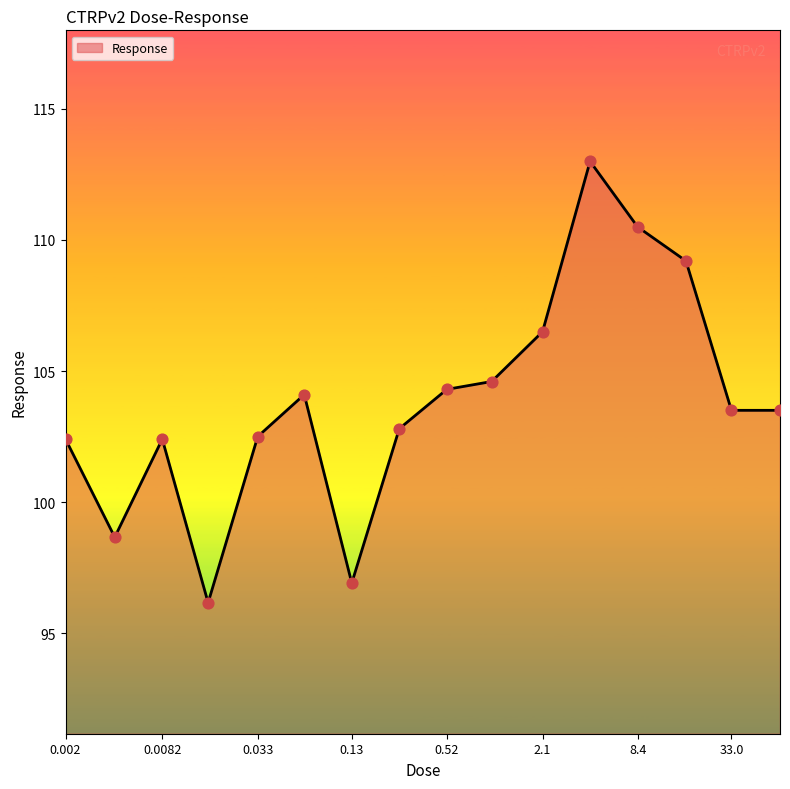

What is the difference between the maximum and minimum values?

16.8